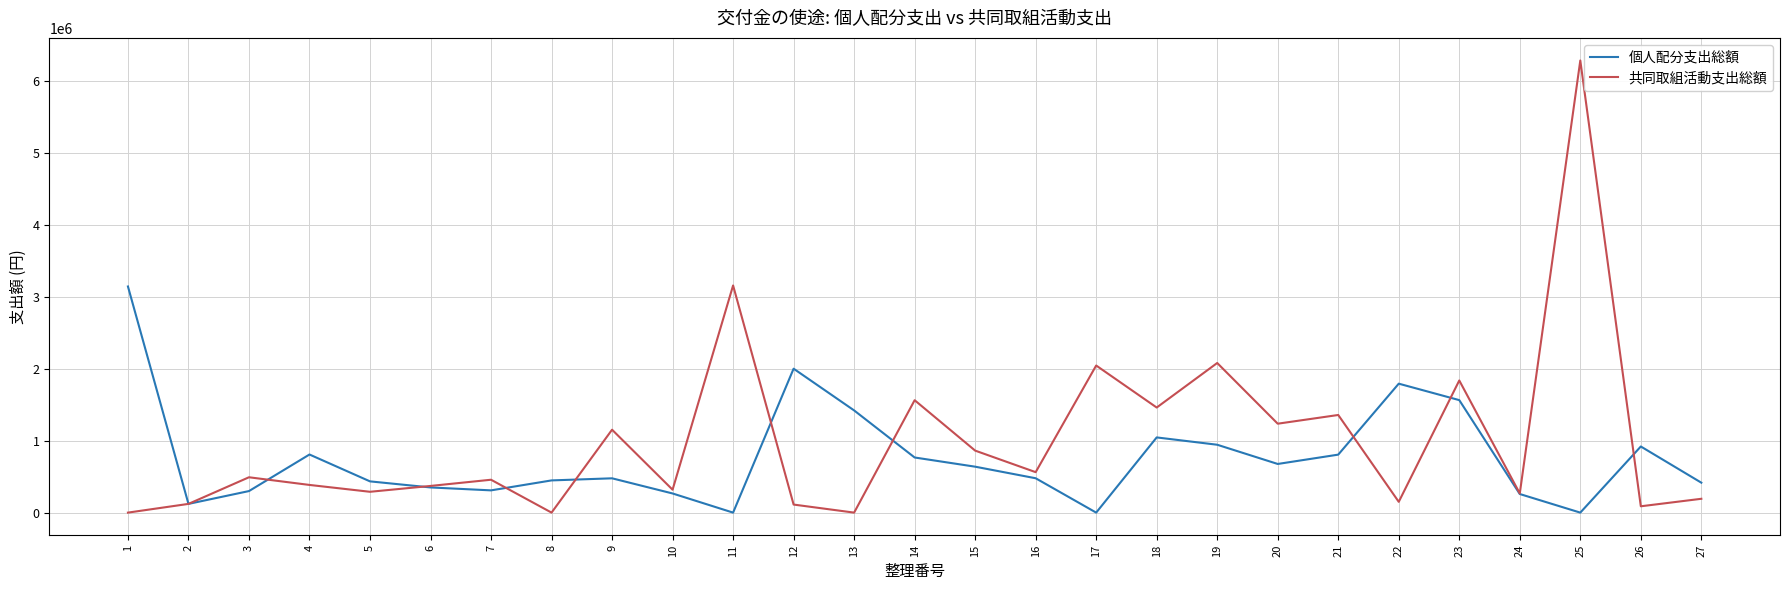

What is the greatest value displayed?

6291571